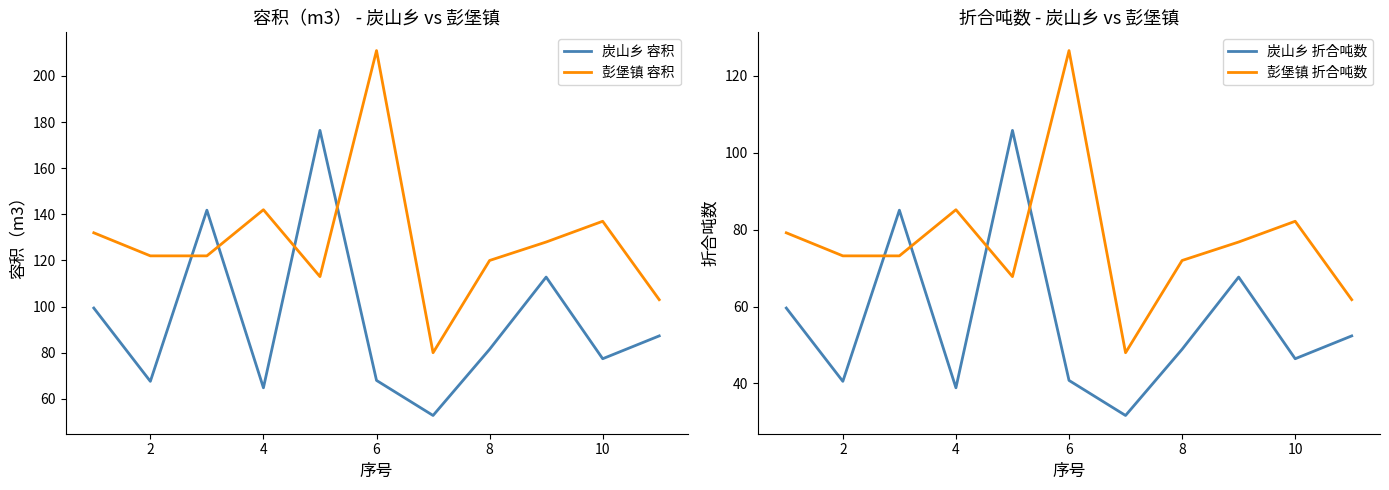

The value of 彭堡镇 容积 at 4 is 142.0. True or false?

True